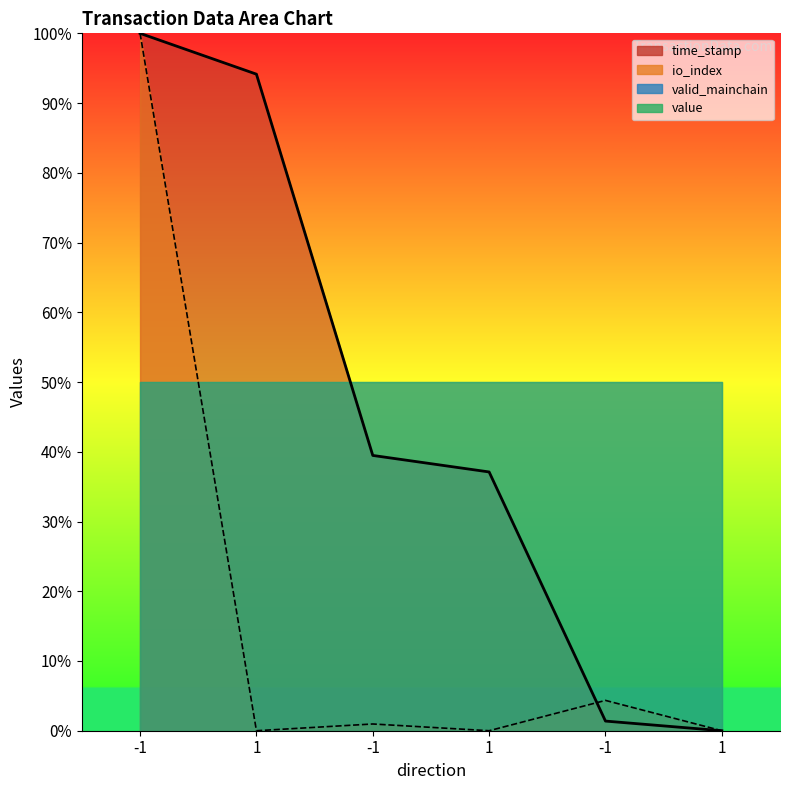

At how many categories does at least one series exceed 99?

1